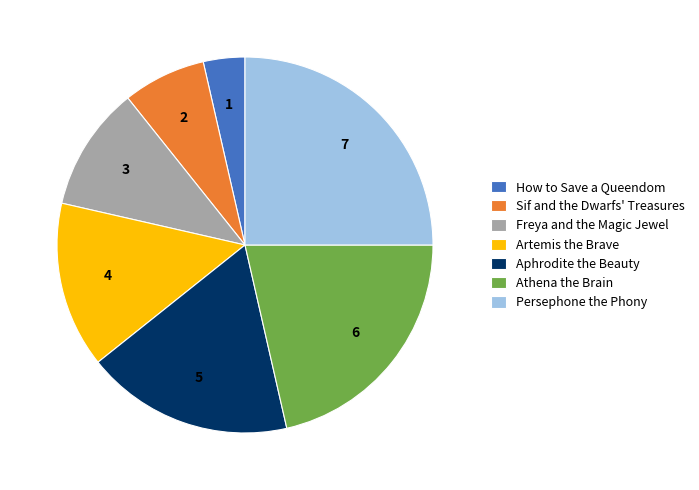

Count the number of slices in the pie.

7